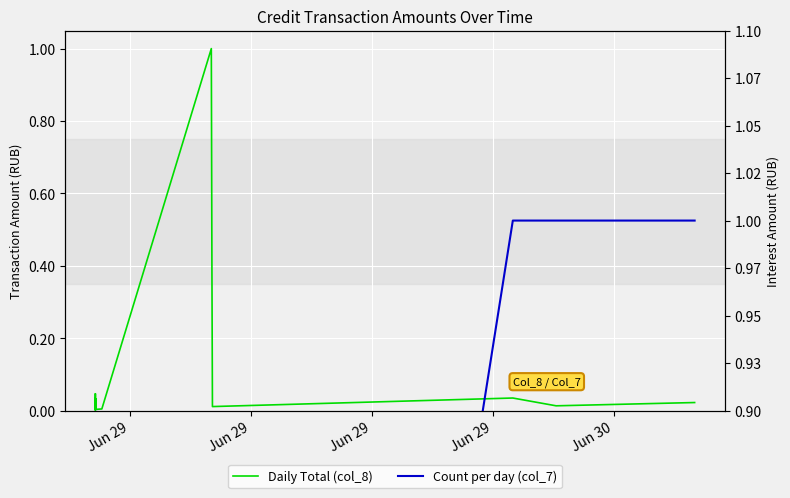

At how many categories does at least one series exceed 0?

40